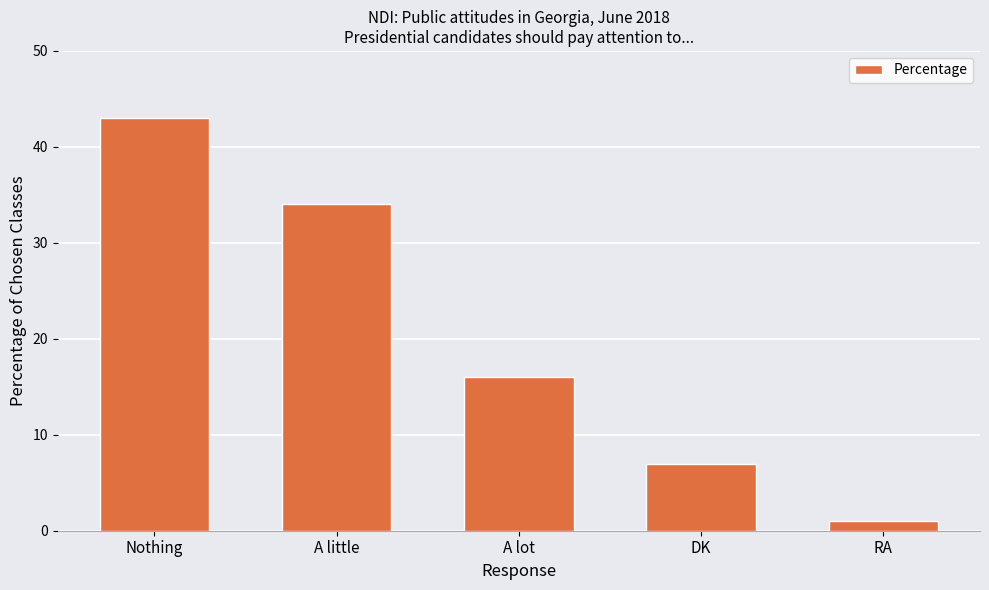

At which label does the data first exceed 16?

Nothing